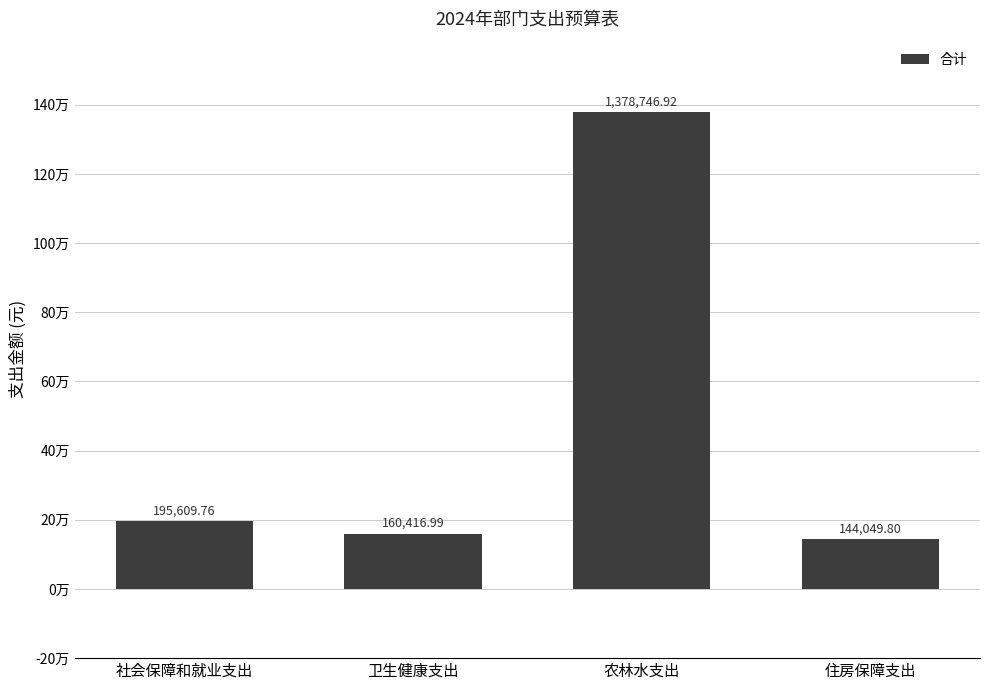

The chart shows a value of 144049.8 at 住房保障支出. True or false?

True